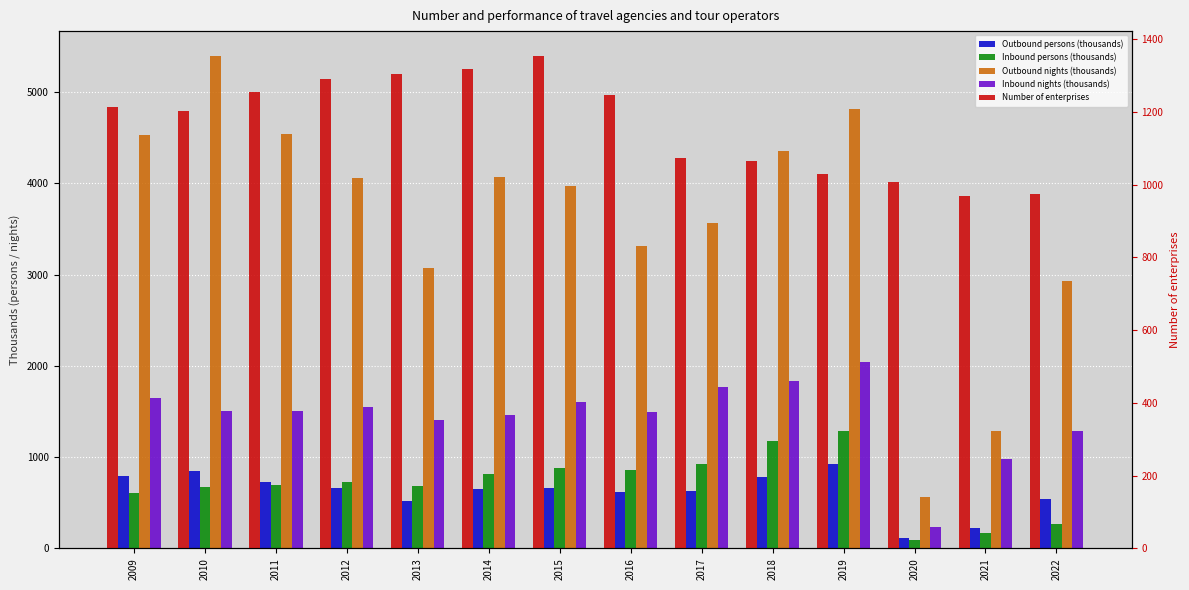

Rank the series at 2010 from lowest to highest value.

Inbound persons (thousands), Outbound persons (thousands), Number of enterprises, Inbound nights (thousands), Outbound nights (thousands)